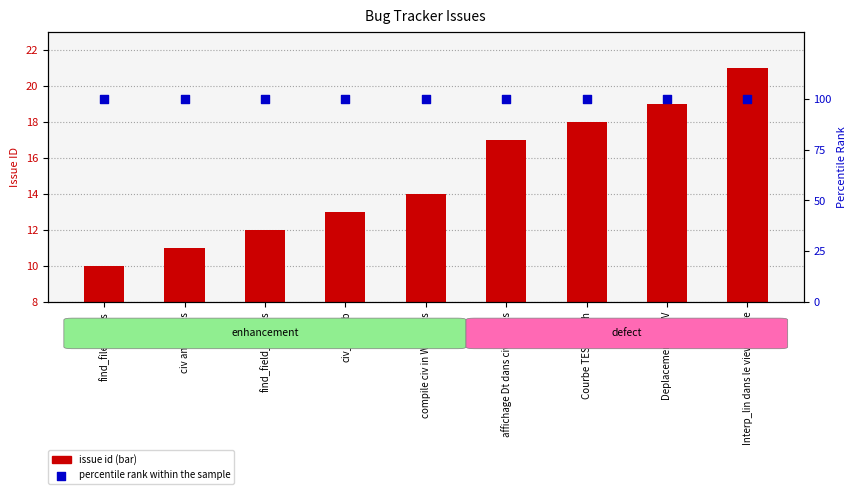

What are all the series names shown in the legend?

issue id, percentile rank within the sample